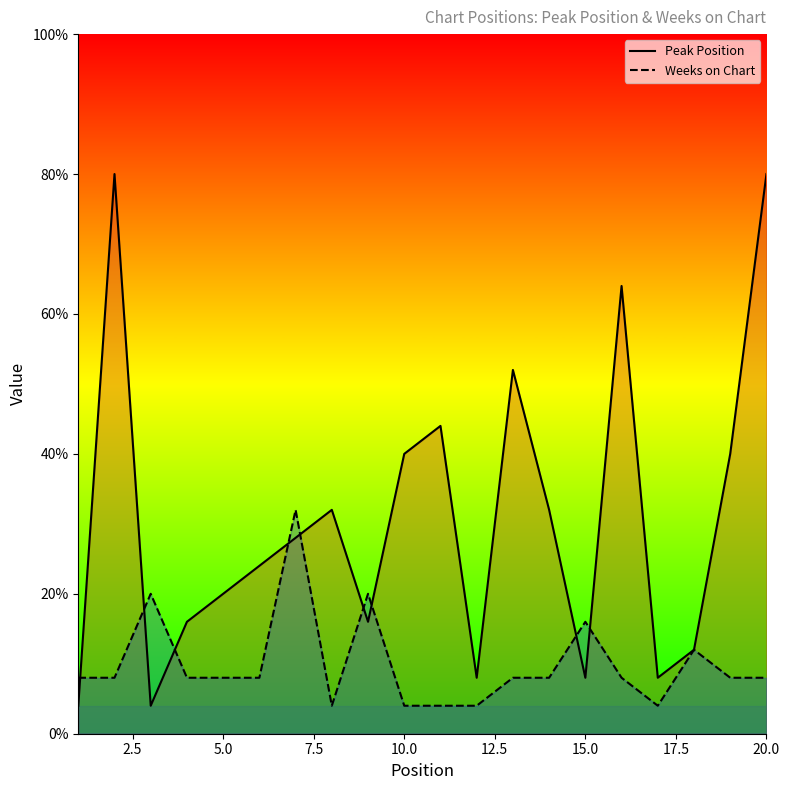

How many intersections are there between Peak Position and Weeks on Chart?

9